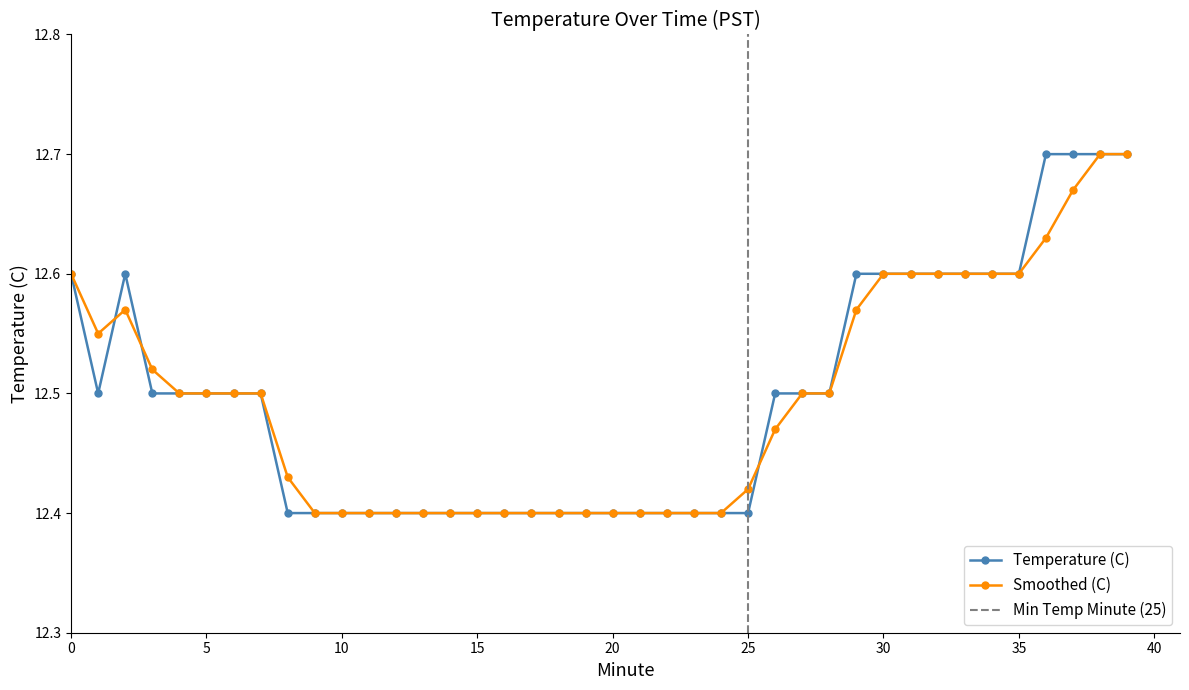

What is the approximate value of Smoothed (C) at 15?

12.4